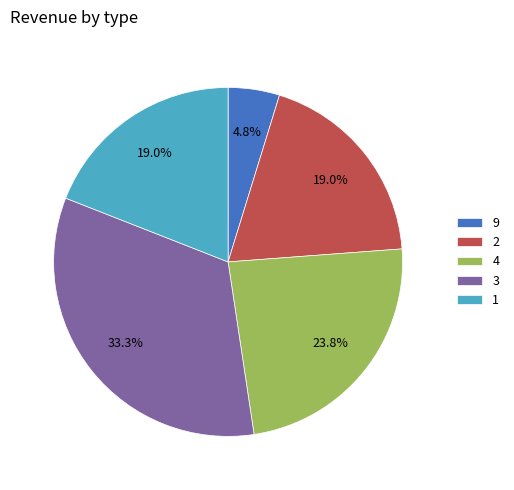

To the nearest percent, what is the difference between the largest and smallest slice percentages?

29%